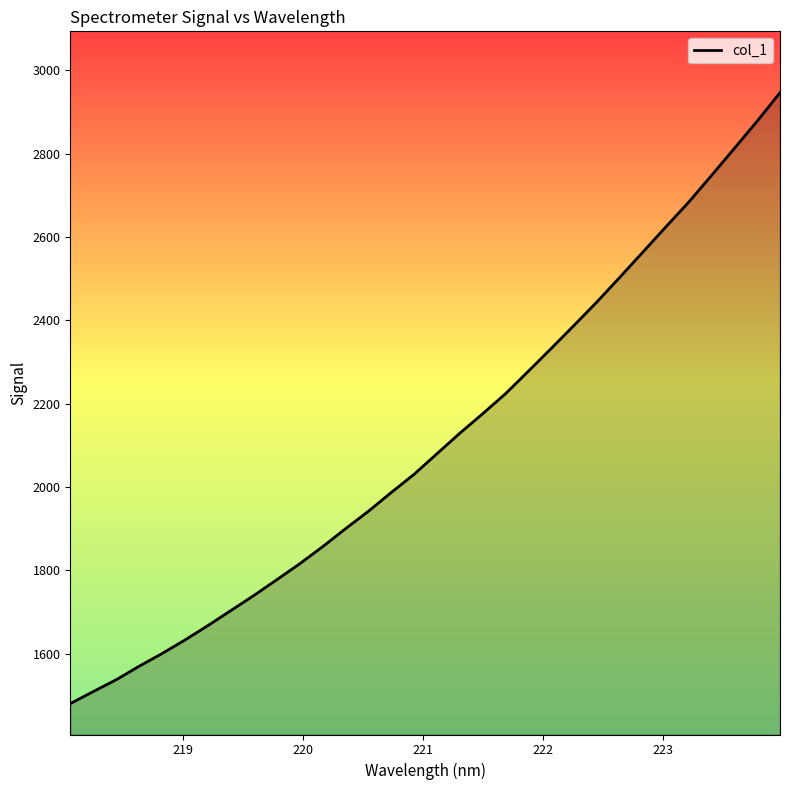

What is the minimum value shown in the chart?

1480.6